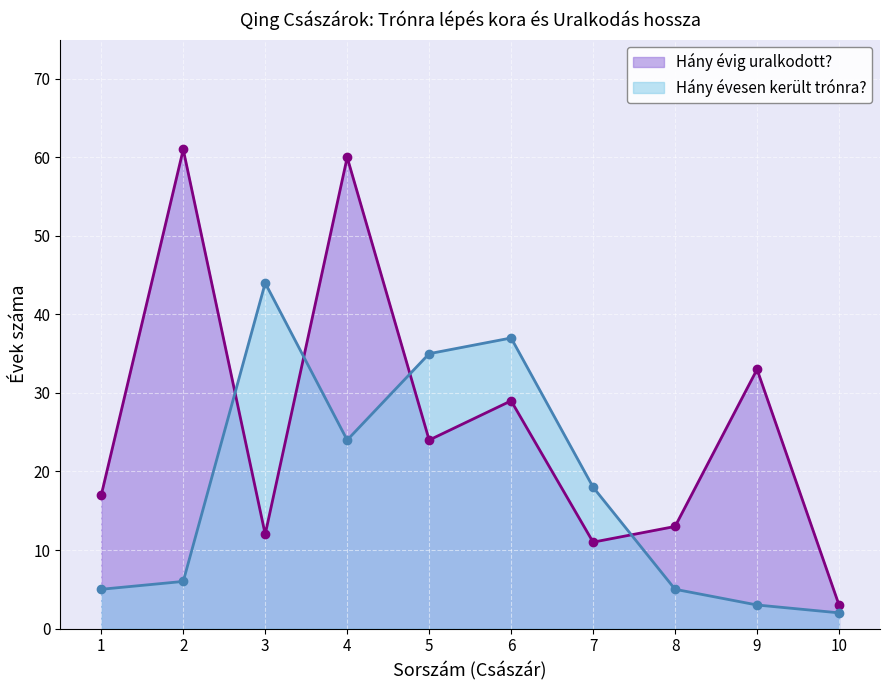

How many distinct data groups are displayed?

2